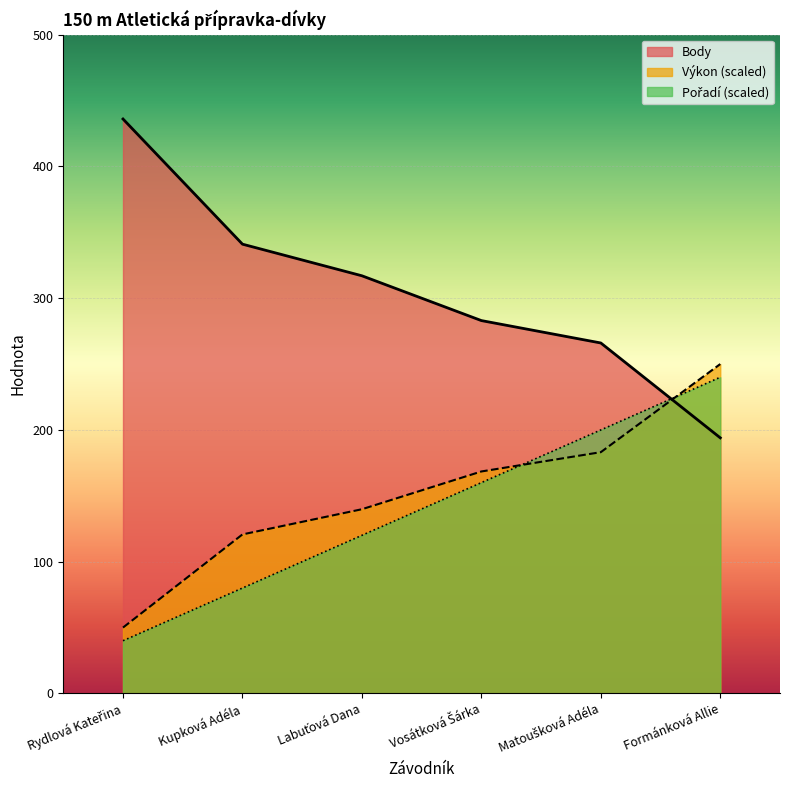

What are all the series names shown in the legend?

Výkon, Body, Pořadí